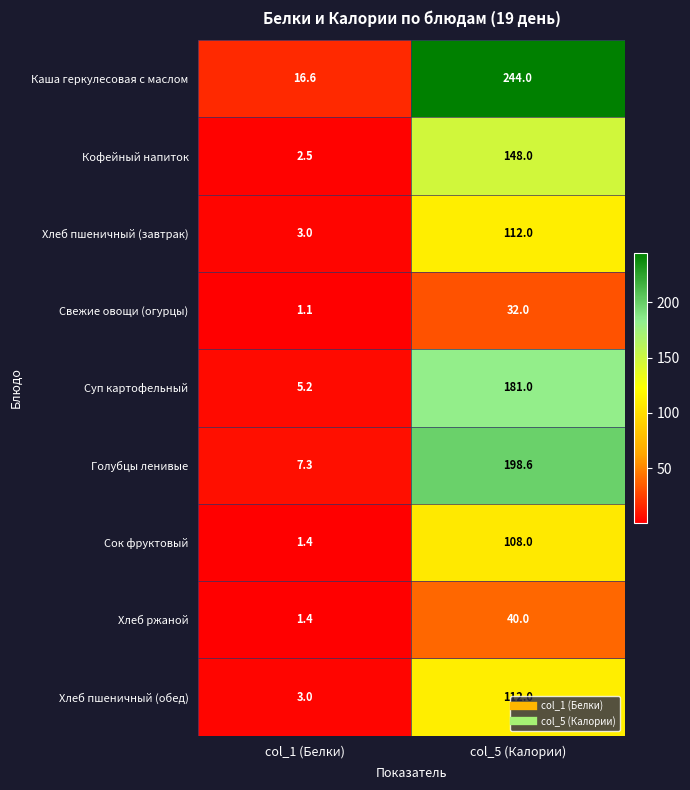

What is the difference between the maximum and minimum values in the Каша геркулесовая с маслом series?

227.4